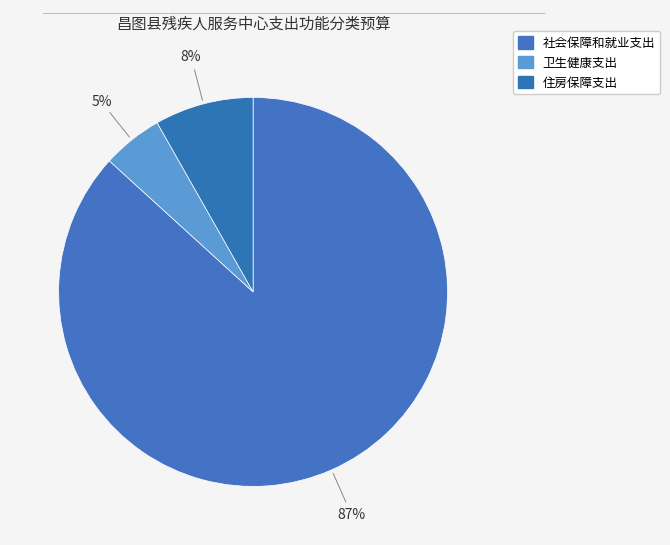

Which slice is the smallest?

卫生健康支出